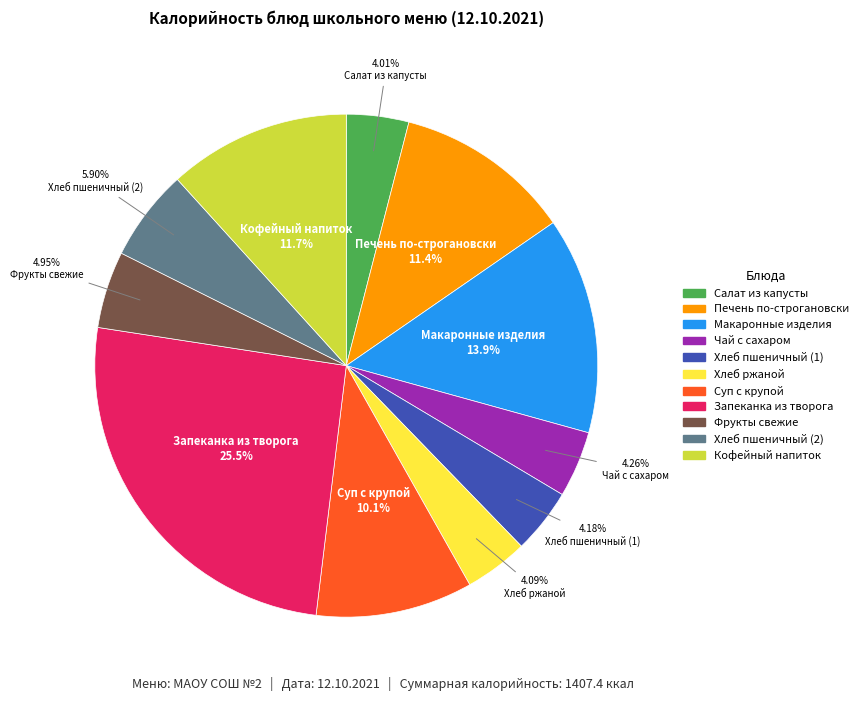

What is the largest slice in the pie chart?

Запеканка из творога